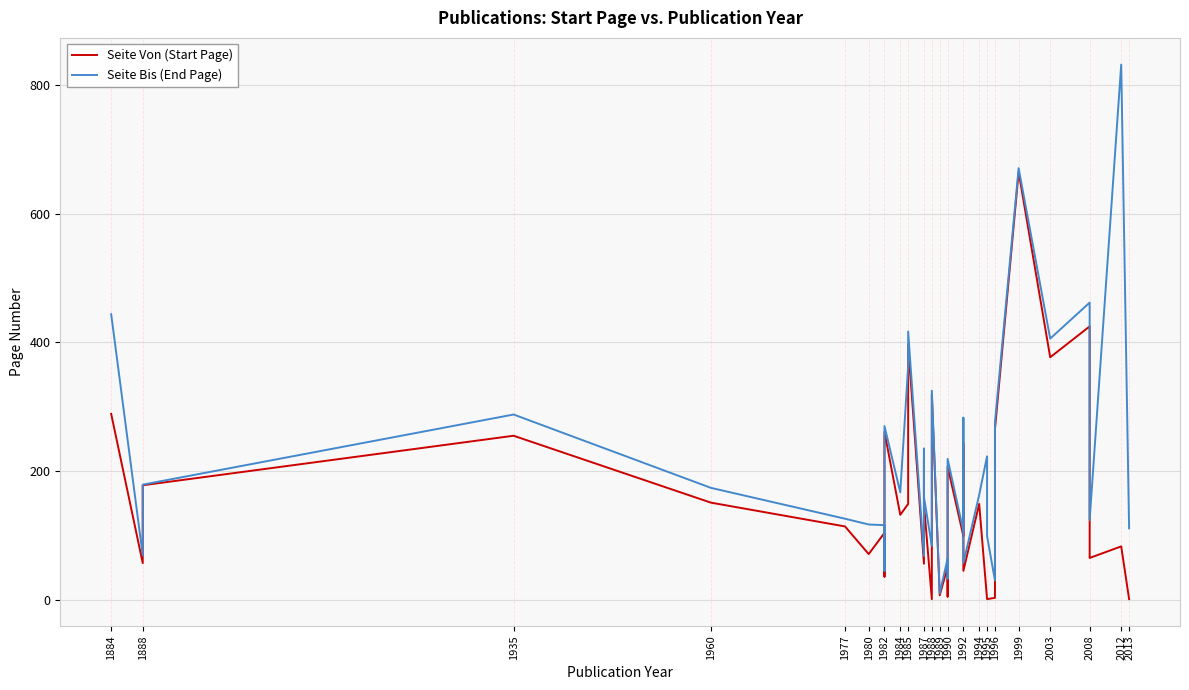

Does the chart display data point markers on the line(s)?

No